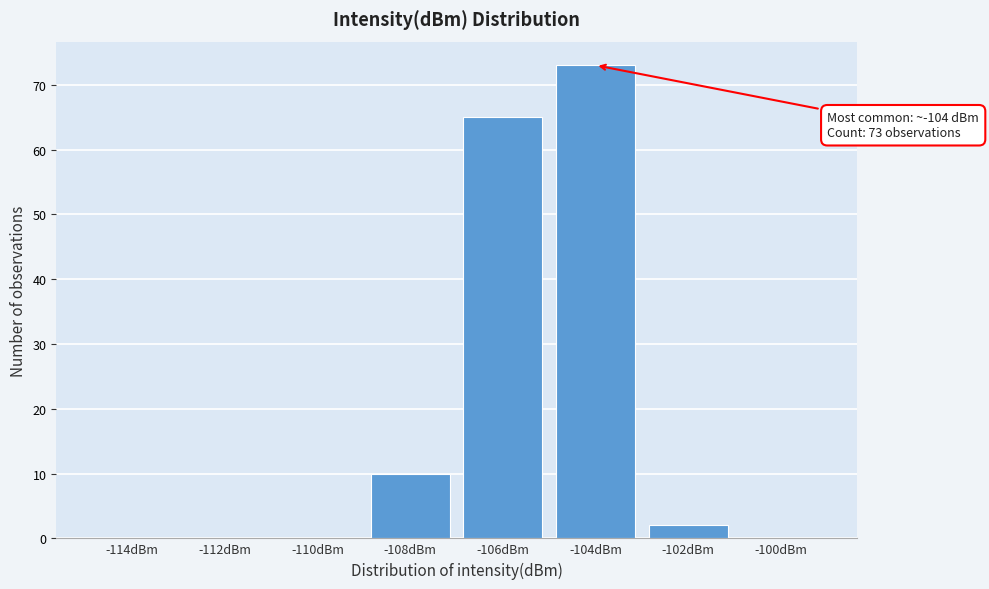

Reading right to left, what are all the values shown in this chart?

-100dBm=0	-102dBm=2	-104dBm=73	-106dBm=65	-108dBm=10	-110dBm=0	-112dBm=0	-114dBm=0